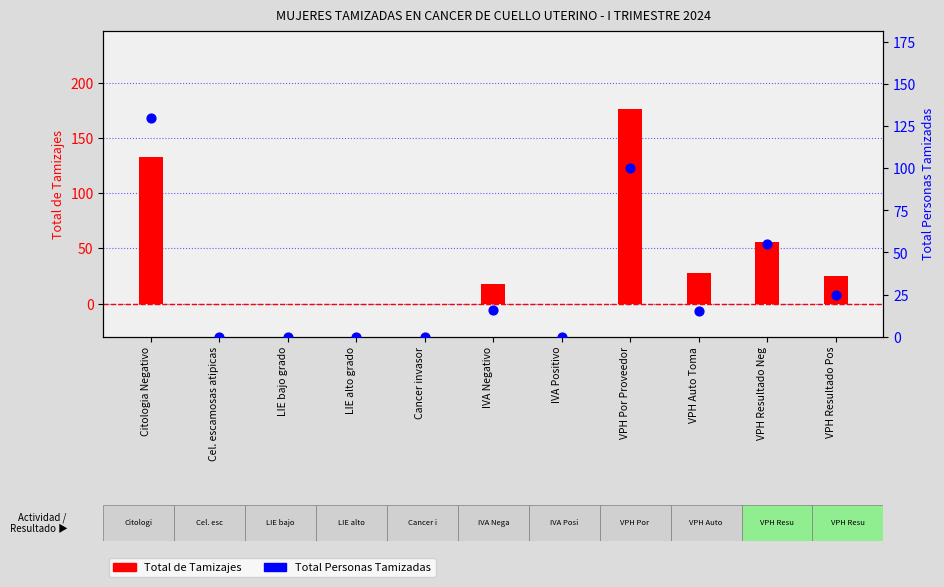

At how many categories does at least one series exceed 19?

5